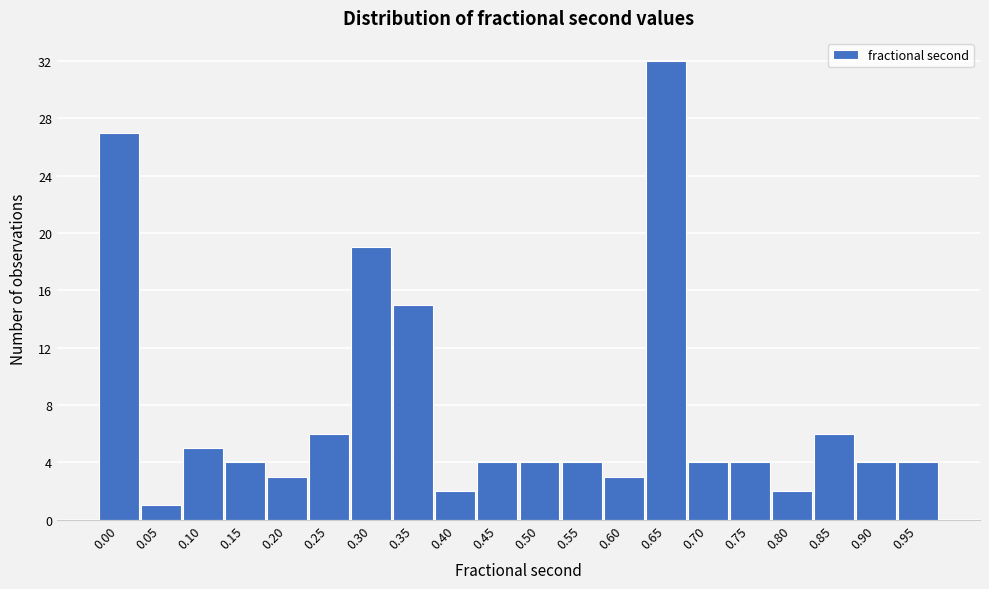

Reading left to right, transcribe all the data shown in this chart.

27	1	5	4	3	6	19	15	2	4	4	4	3	32	4	4	2	6	4	4